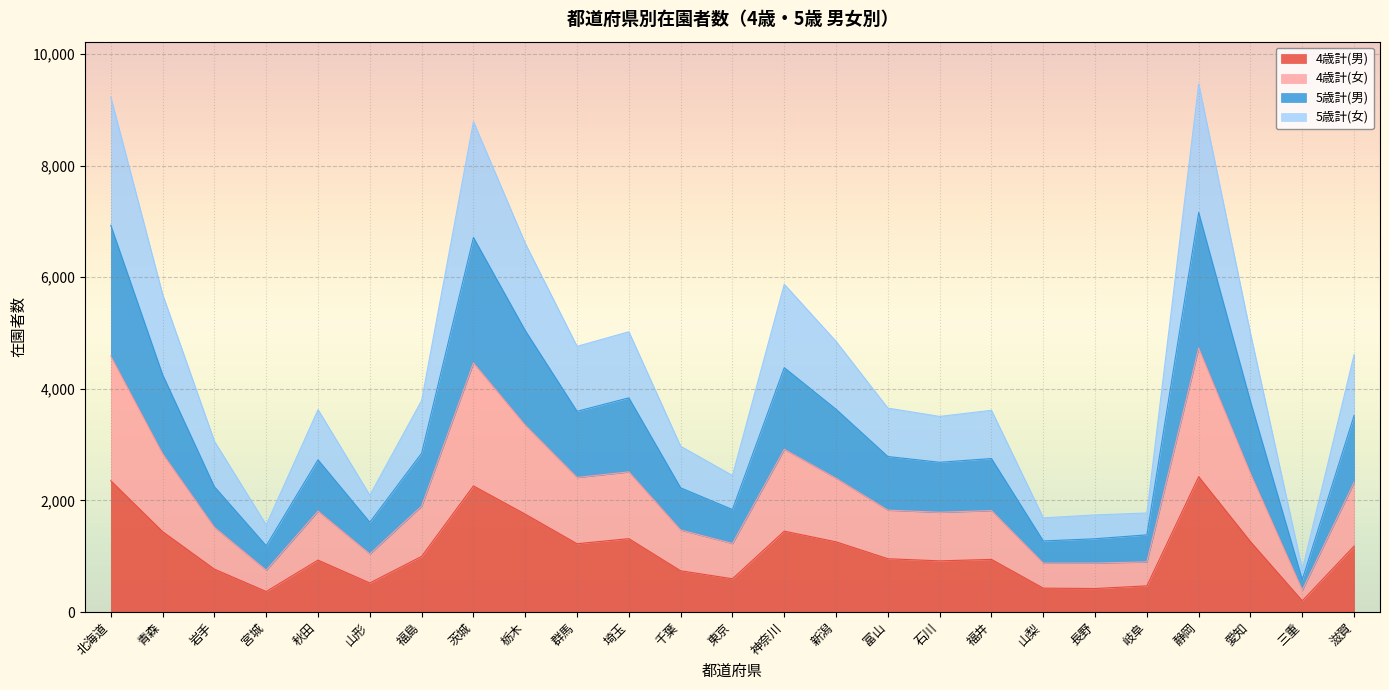

What is the label of the 8th point from the left?

茨城